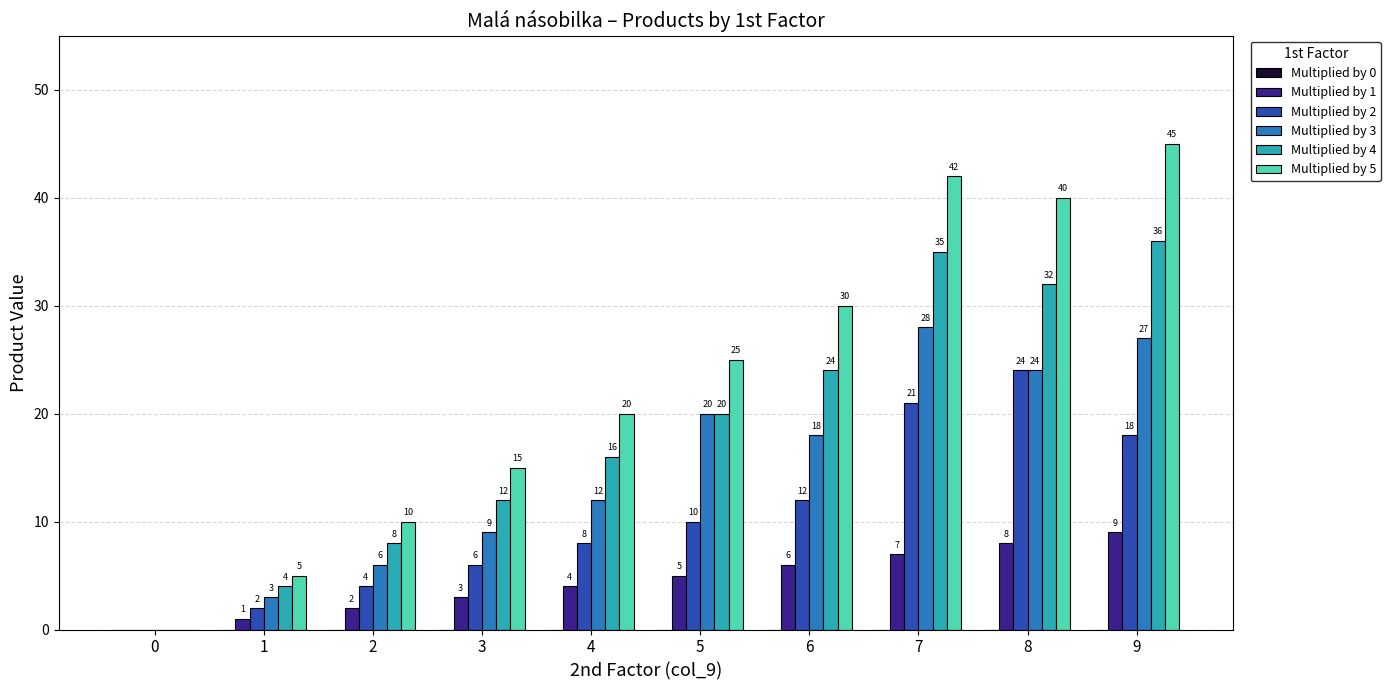

Between 5 and 7, which series saw the biggest shift?

Multiplied by 5